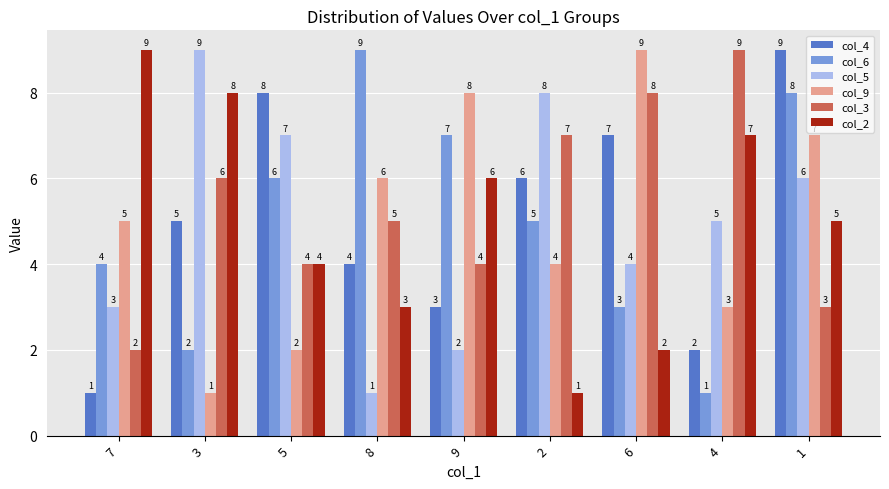

What is the total value across all series at 2?

31